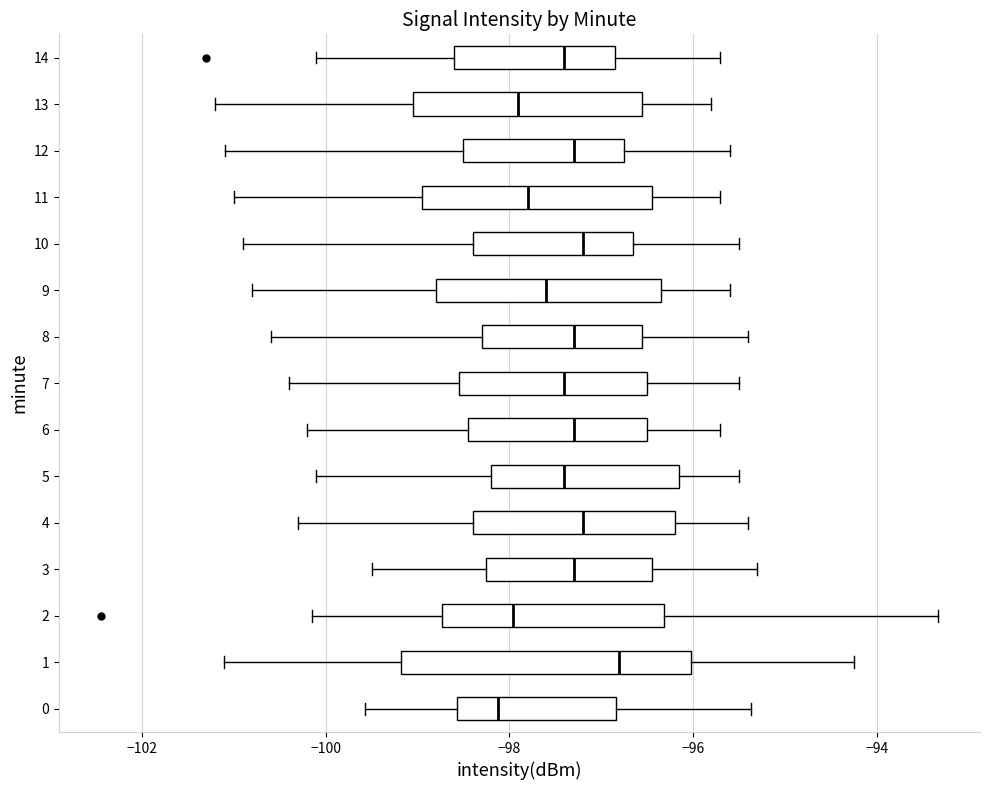

Reading bottom to top, read every box against the x-axis: the position of its median line, the range the box covers, and the ends of its whiskers. The values are not printed on the chart, so give them approximately, as read against the axis.

0: median -98.2, box -98.6 to -96.8, whiskers -99.6 to -95.4
1: median -96.8, box -99.2 to -96.0, whiskers -101.2 to -94.2
2: median -98.0, box -98.8 to -96.4, whiskers -100.2 to -93.4
3: median -97.2, box -98.2 to -96.4, whiskers -99.4 to -95.2
4: median -97.2, box -98.4 to -96.2, whiskers -100.2 to -95.4
5: median -97.4, box -98.2 to -96.2, whiskers -100.0 to -95.4
6: median -97.2, box -98.4 to -96.4, whiskers -100.2 to -95.6
7: median -97.4, box -98.6 to -96.4, whiskers -100.4 to -95.4
8: median -97.2, box -98.2 to -96.6, whiskers -100.6 to -95.4
9: median -97.6, box -98.8 to -96.4, whiskers -100.8 to -95.6
10: median -97.2, box -98.4 to -96.6, whiskers -100.8 to -95.4
11: median -97.8, box -99.0 to -96.4, whiskers -101.0 to -95.6
12: median -97.2, box -98.4 to -96.8, whiskers -101.0 to -95.6
13: median -97.8, box -99.0 to -96.6, whiskers -101.2 to -95.8
14: median -97.4, box -98.6 to -96.8, whiskers -100.0 to -95.6